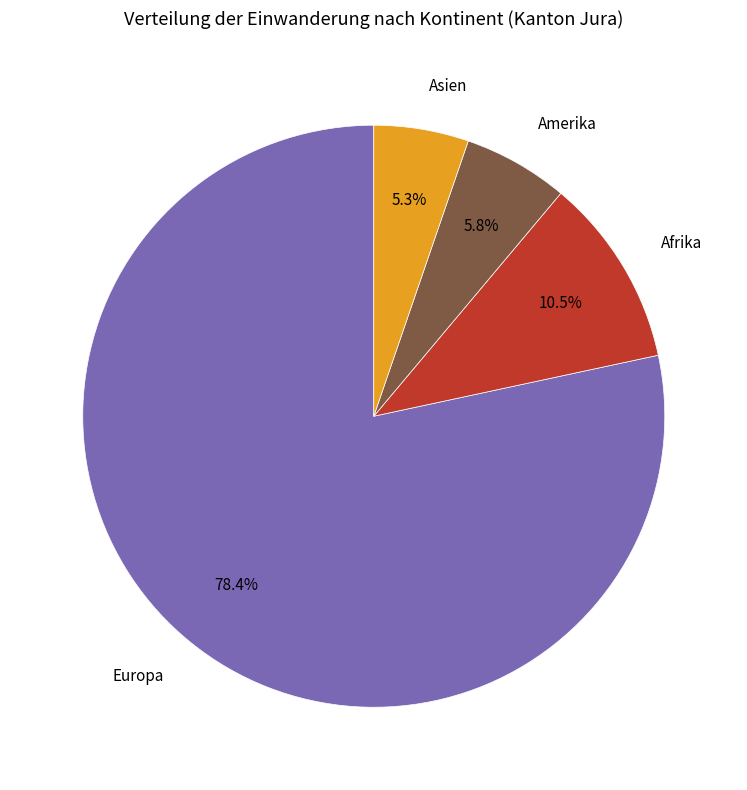

What is the majority slice?

Europa